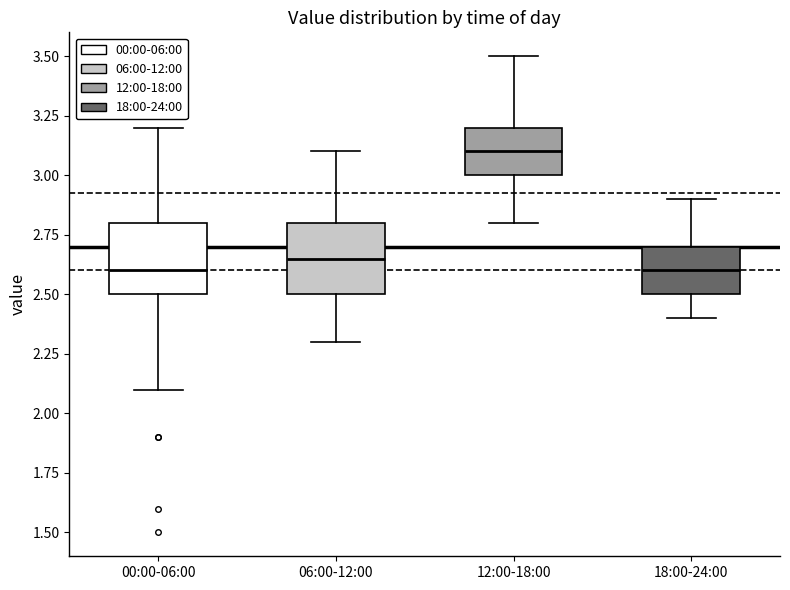

Reading left to right, read every box against the y-axis: the position of its median line, the range the box covers, and the ends of its whiskers. The values are not printed on the chart, so give them approximately, as read against the axis.

00:00-06:00: median 2.60, box 2.50 to 2.80, whiskers 2.10 to 3.20
06:00-12:00: median 2.65, box 2.50 to 2.80, whiskers 2.30 to 3.10
12:00-18:00: median 3.10, box 3.00 to 3.20, whiskers 2.80 to 3.50
18:00-24:00: median 2.60, box 2.50 to 2.70, whiskers 2.40 to 2.90